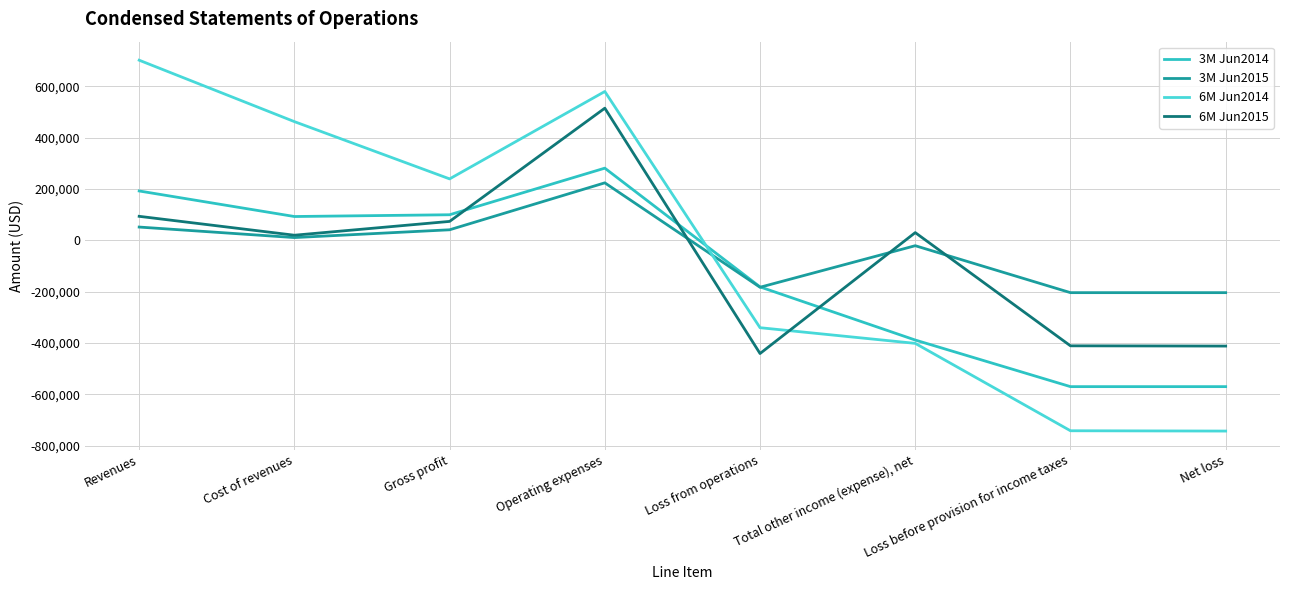

List the labels in order of 6M Jun2015 value, largest first.

Operating expenses, Revenues, Gross profit, Total other income (expense), net, Cost of revenues, Loss before provision for income taxes, Net loss, Loss from operations